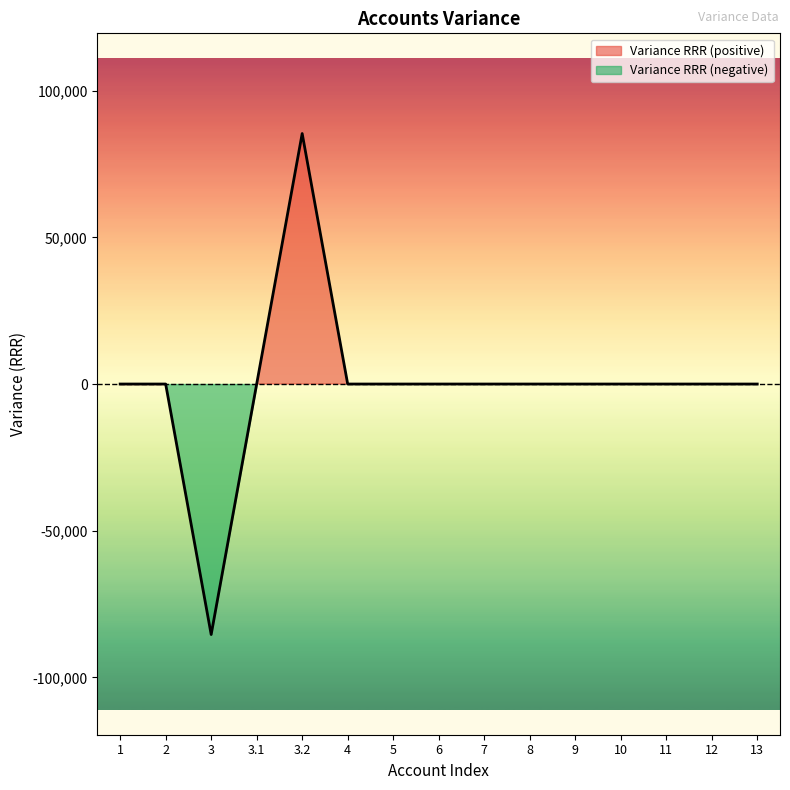

At which category does the data reach its first local valley?

3